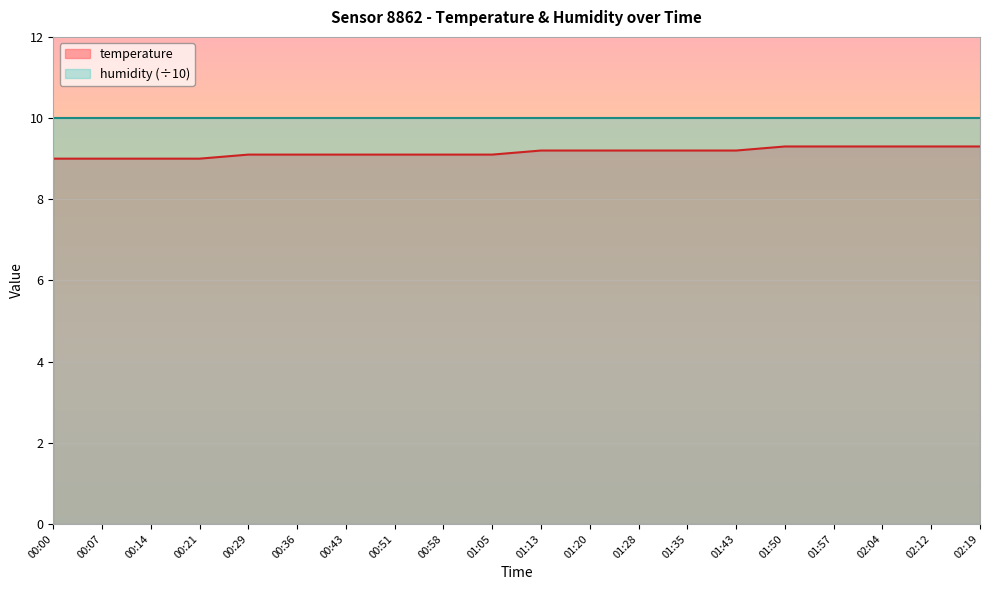

True or false: the data shows 6.3 at 00:21.

False